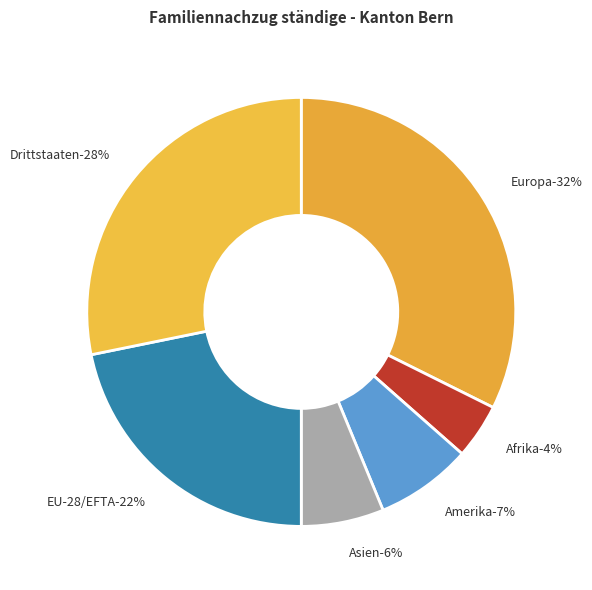

Between Europa and EU-28/EFTA, which is larger?

Europa